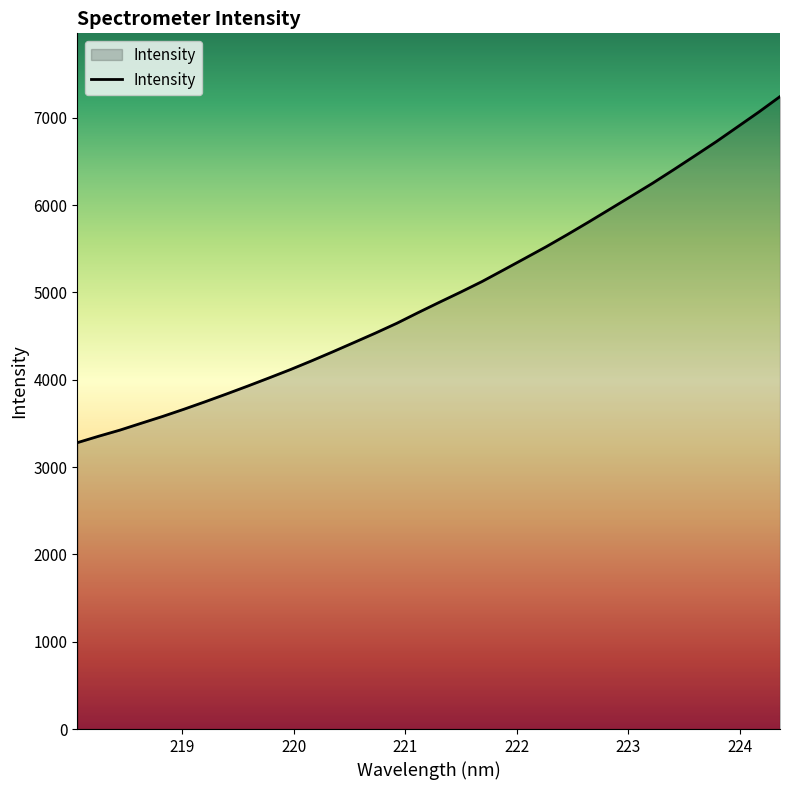

What is the smallest value displayed?

3278.6